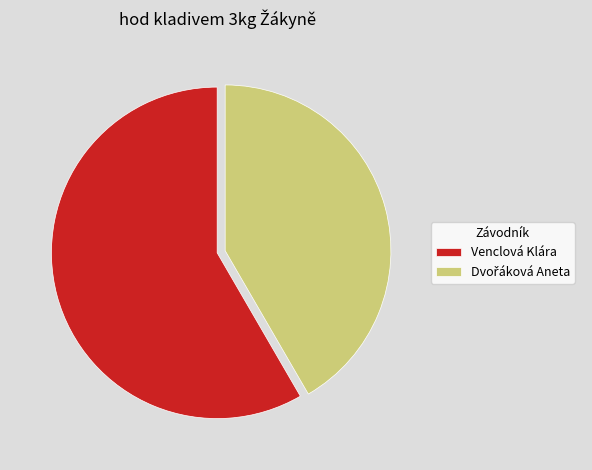

How many slices are in this pie chart?

2